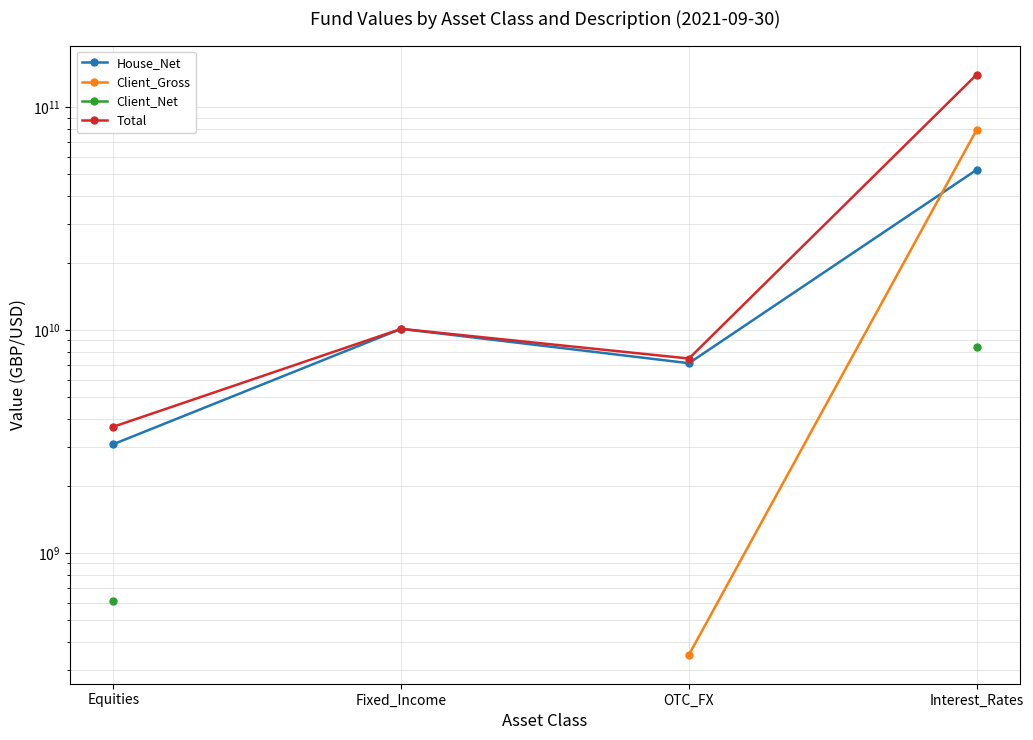

What is the value of the Client_Net point at the 4th from the left?

8432860000.0